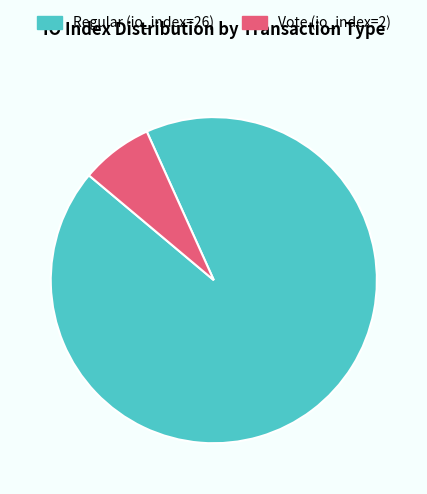

Is there a majority slice in this chart?

Yes